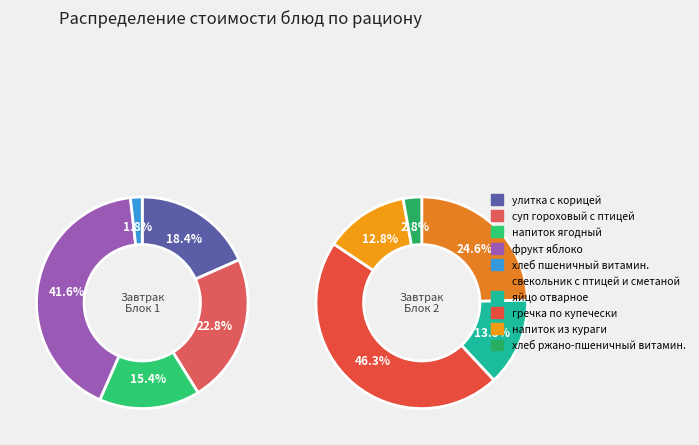

Which slice is the smallest?

хлеб пшеничный витамин.